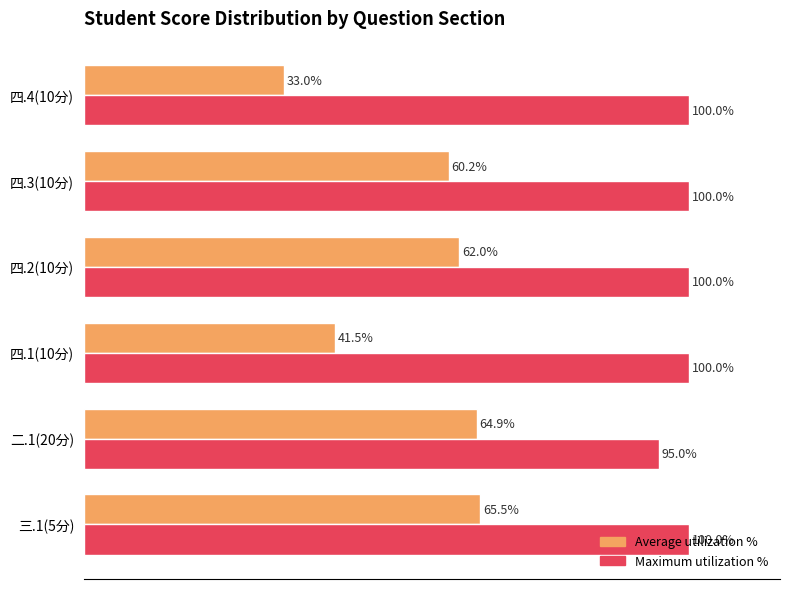

Is the value of Average utilization % at 四.3(10分) greater than the value of Maximum utilization % at 二.1(20分)?

No